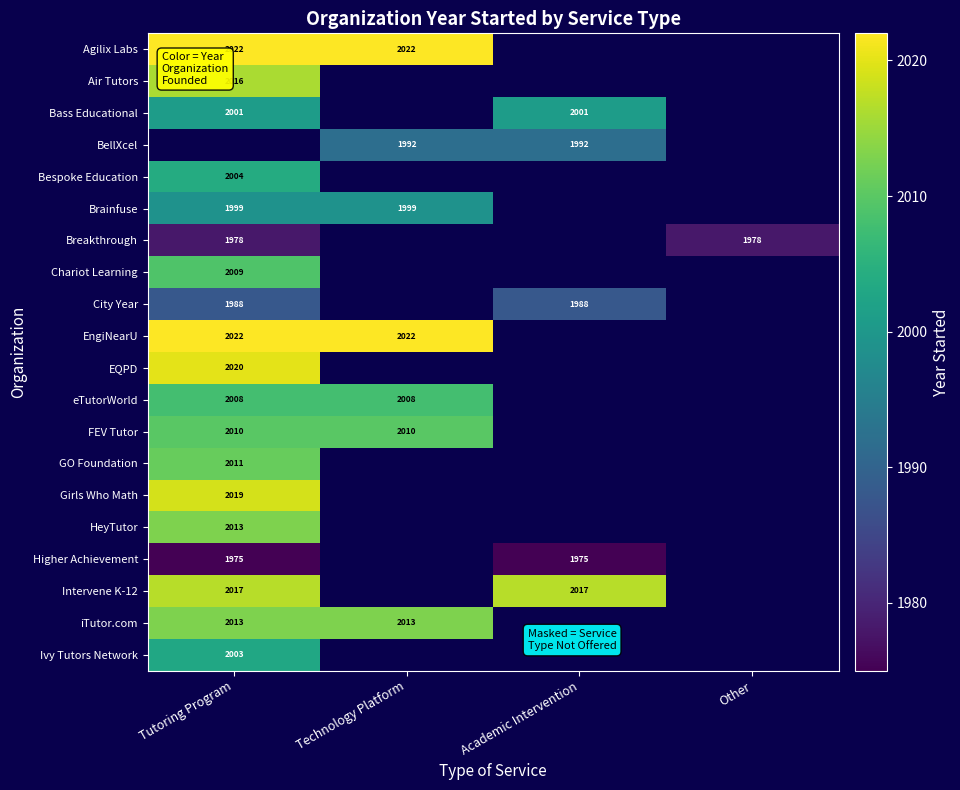

How many data points does each series have?

4